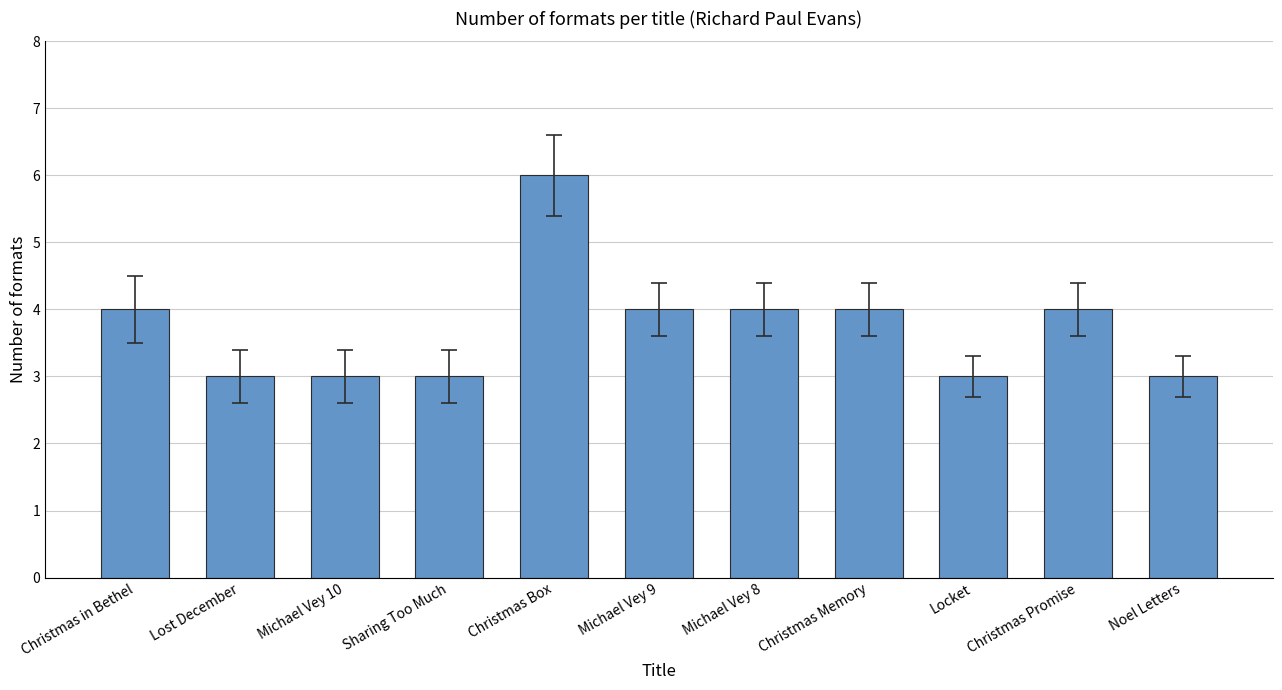

Reading left to right, extract all data points from this chart.

4	3	3	3	6	4	4	4	3	4	3